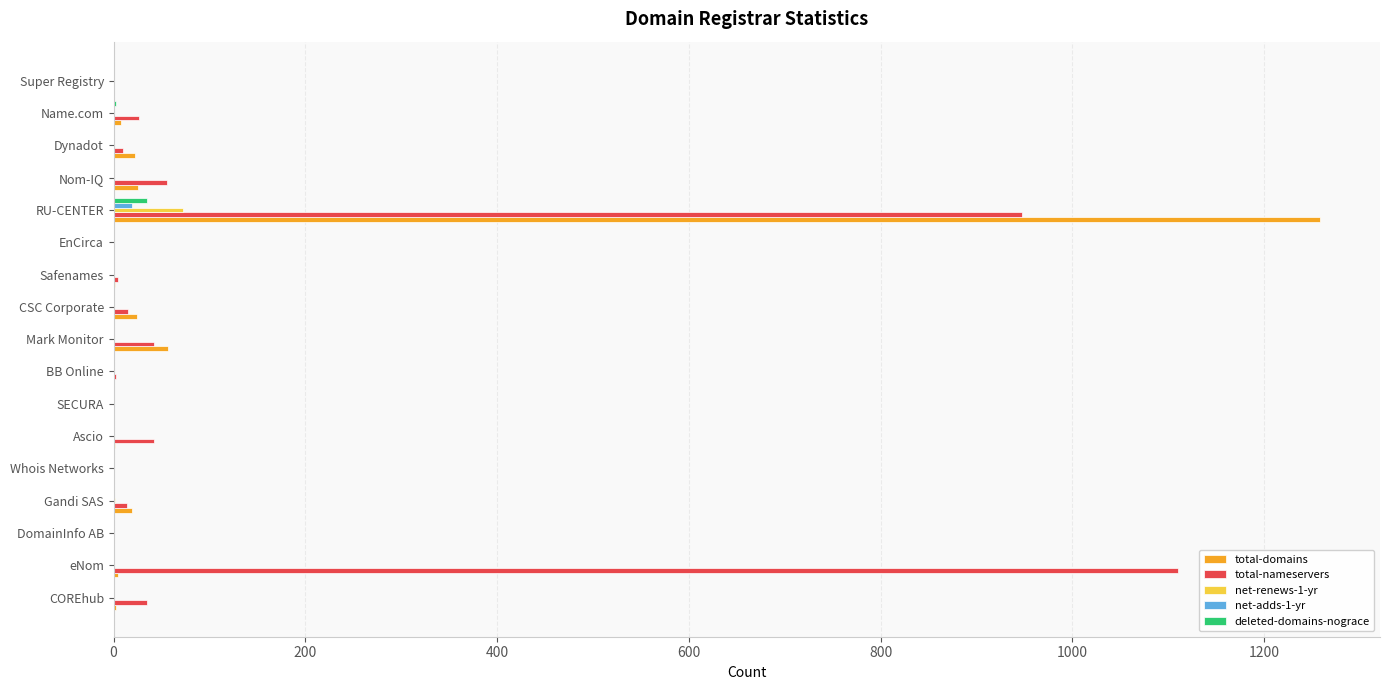

What is the highest value of the total-nameservers series?

1110